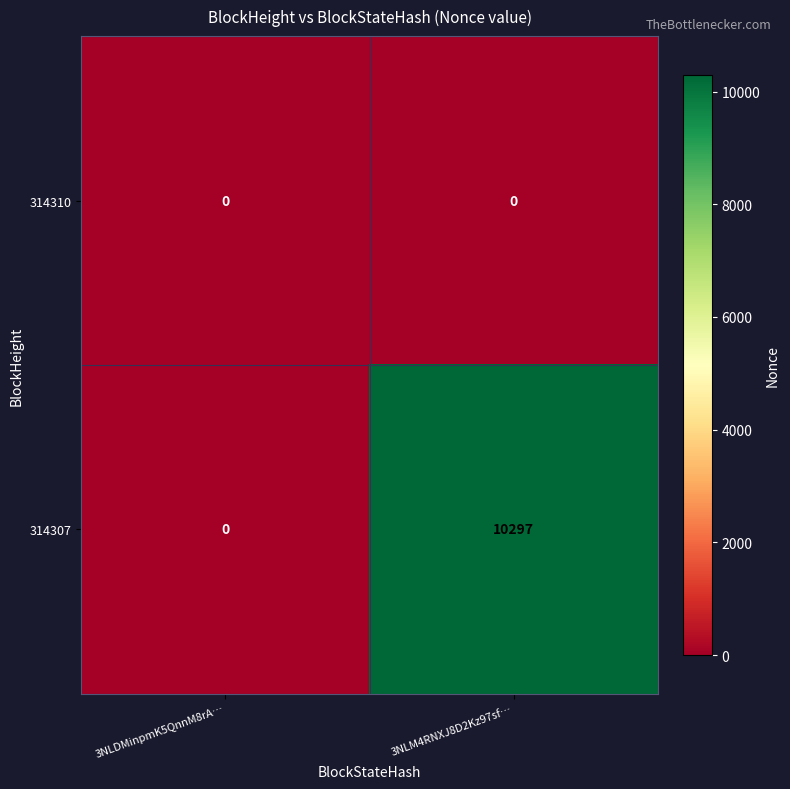

At how many categories does at least one series exceed 8896?

1